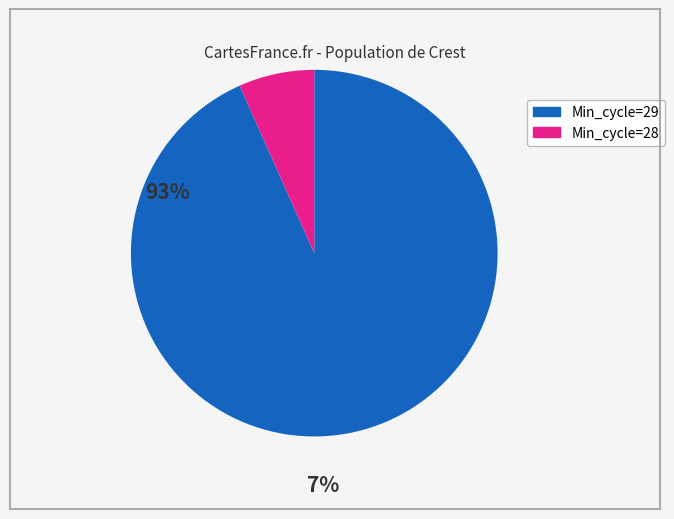

How many slices are in this pie chart?

2